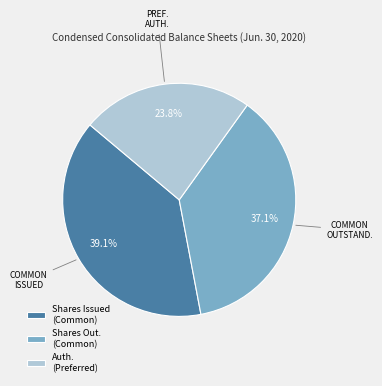

Which slice is the largest?

Shares Issued (Common)